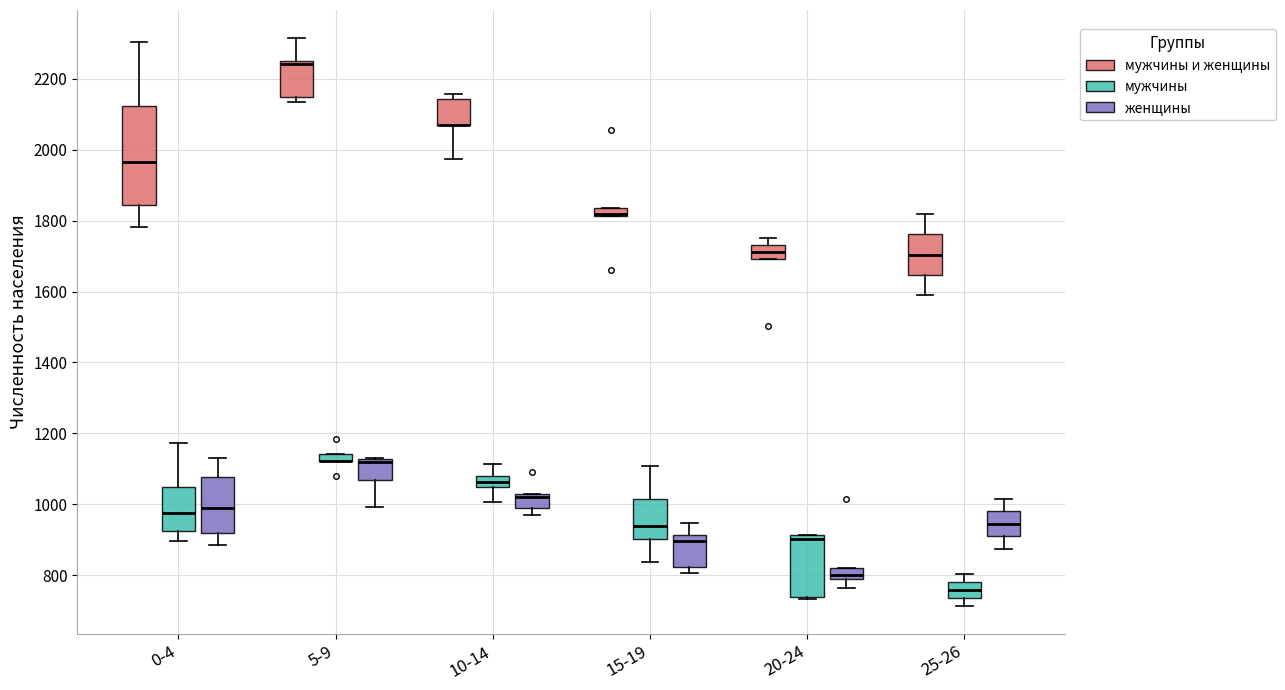

Comparing the boxes themselves (not the whiskers), which one is the tallest?

0-4 (мужчины и женщины)